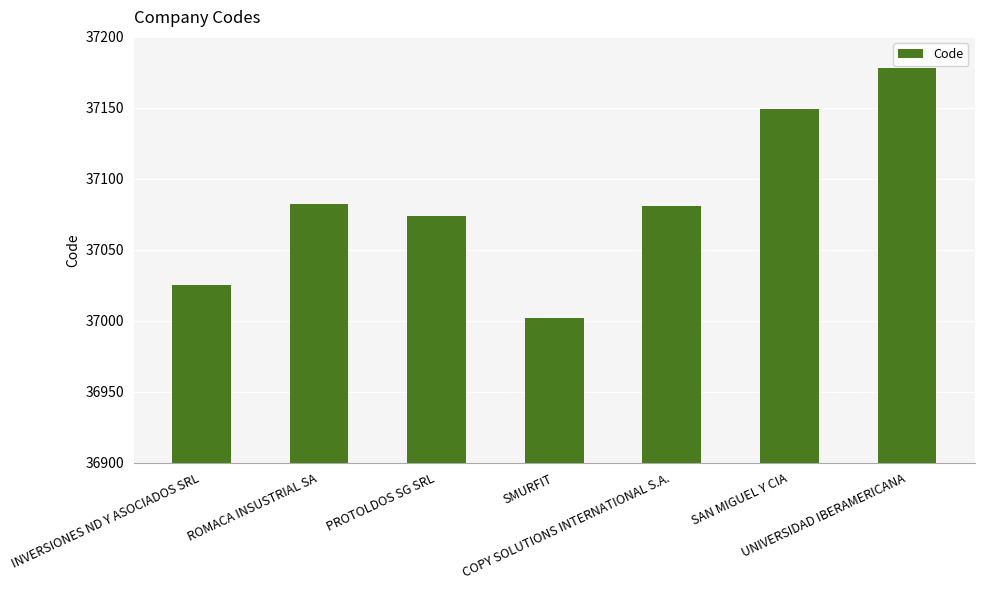

What is the average value?

37084